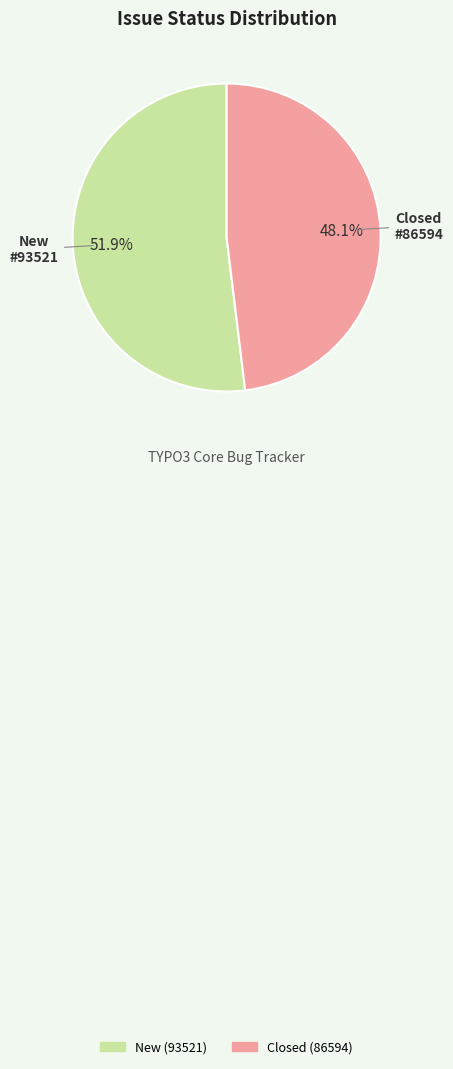

What is the ratio of the value at New to the value at Closed?

1.1